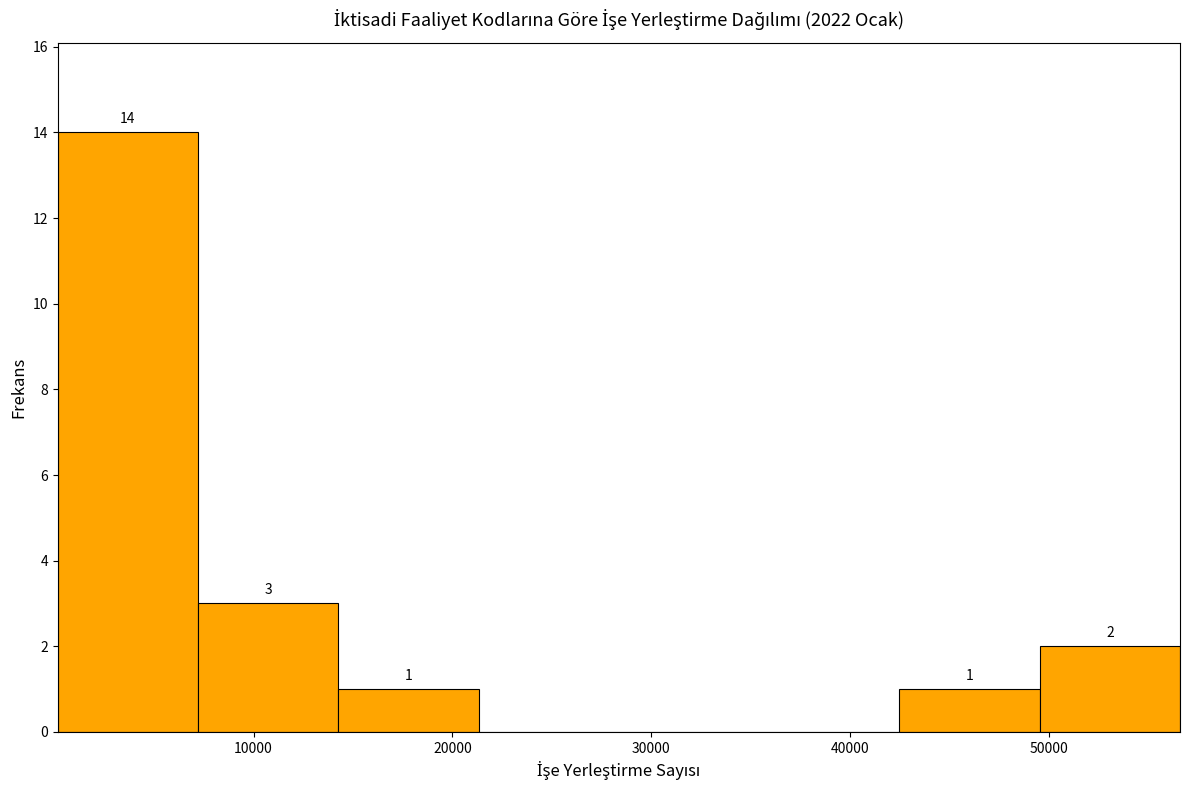

Which range on the x-axis has the tallest bar?

0 to 7000